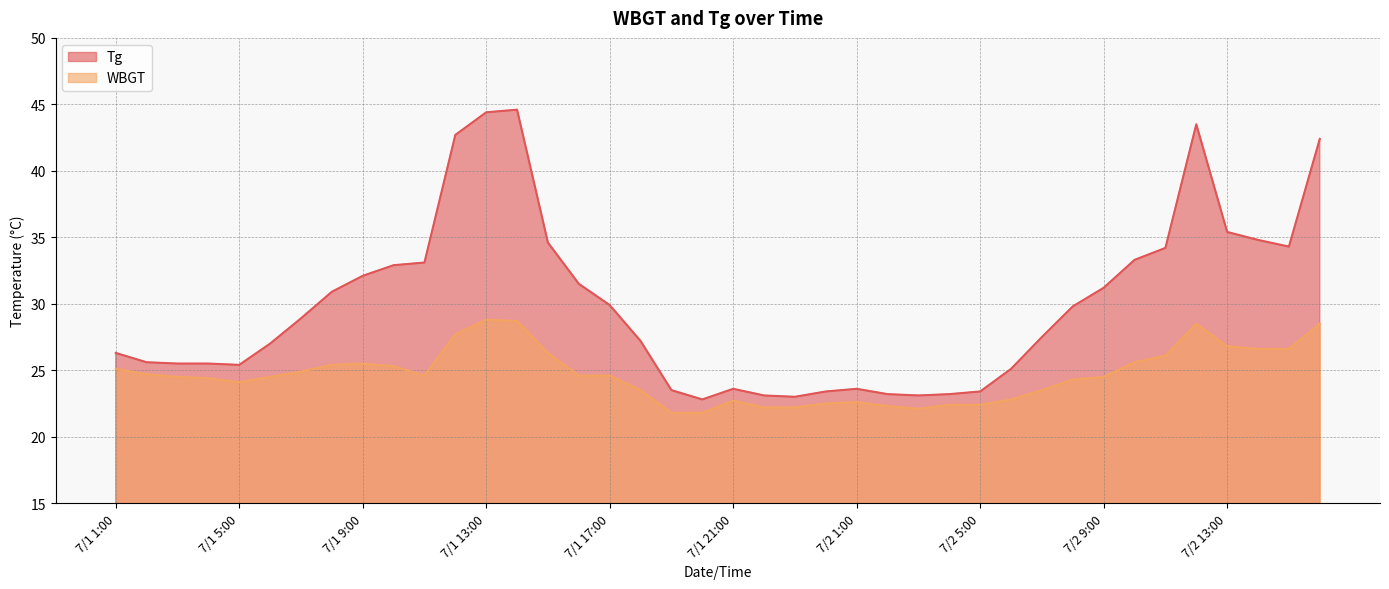

At how many categories does at least one series exceed 43?

3